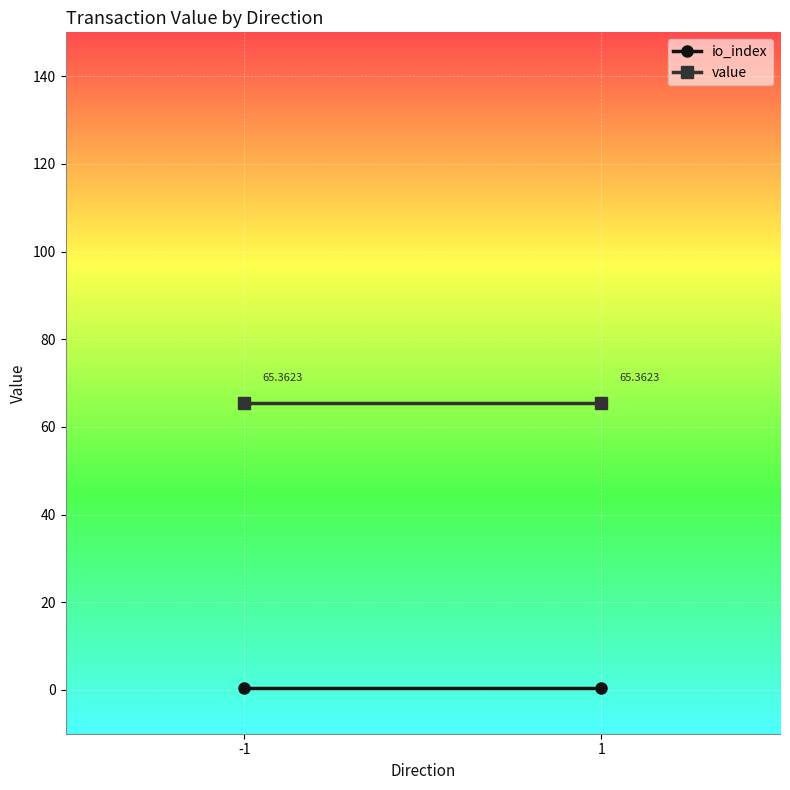

What is the average value of the io_index series?

0.5